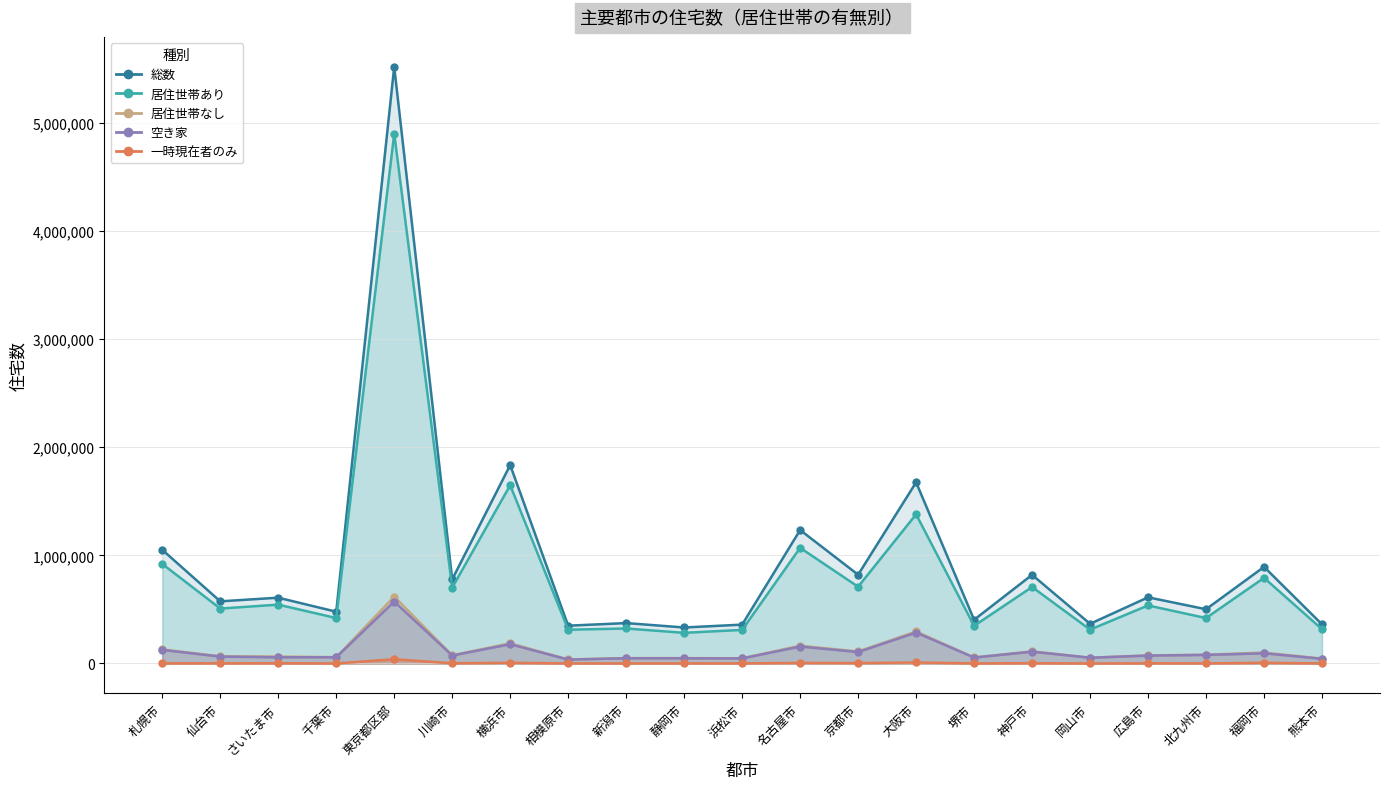

Does the chart display data point markers on the line(s)?

Yes